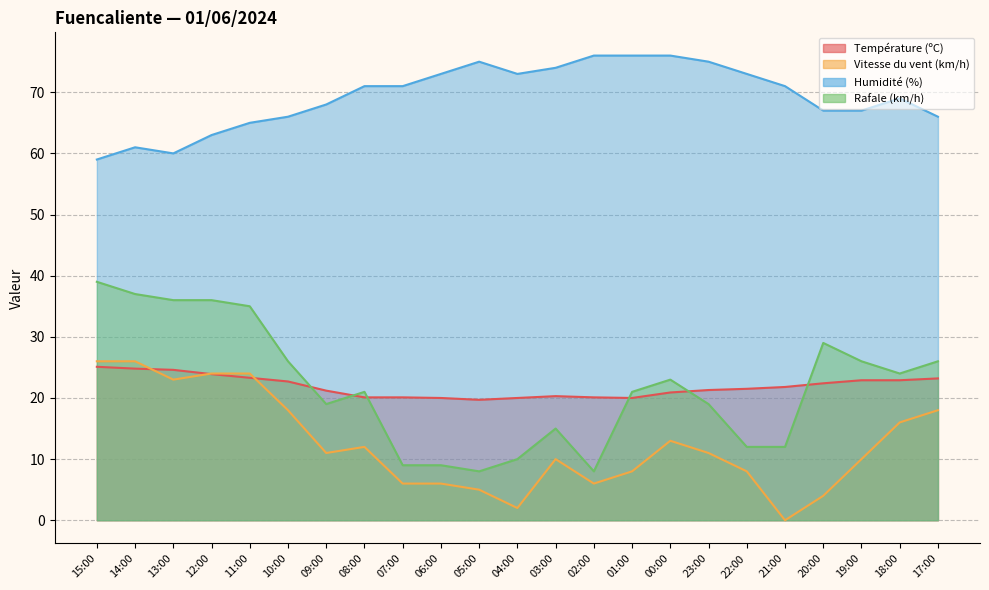

Between 18:00 and 17:00, which series saw the biggest shift?

Humidité (%)